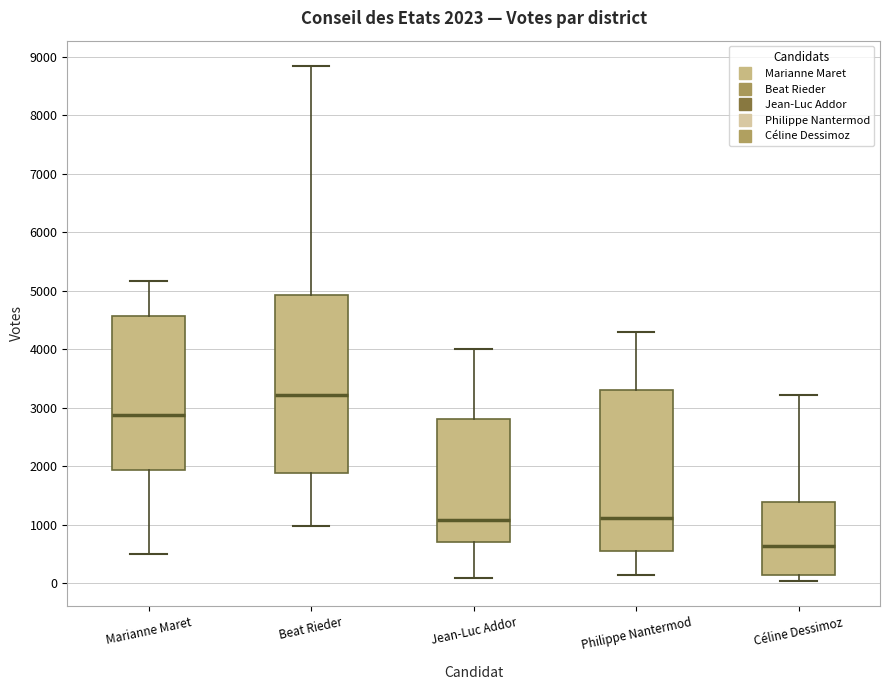

Which box is the tallest, from its lower edge to its upper edge?

Beat Rieder